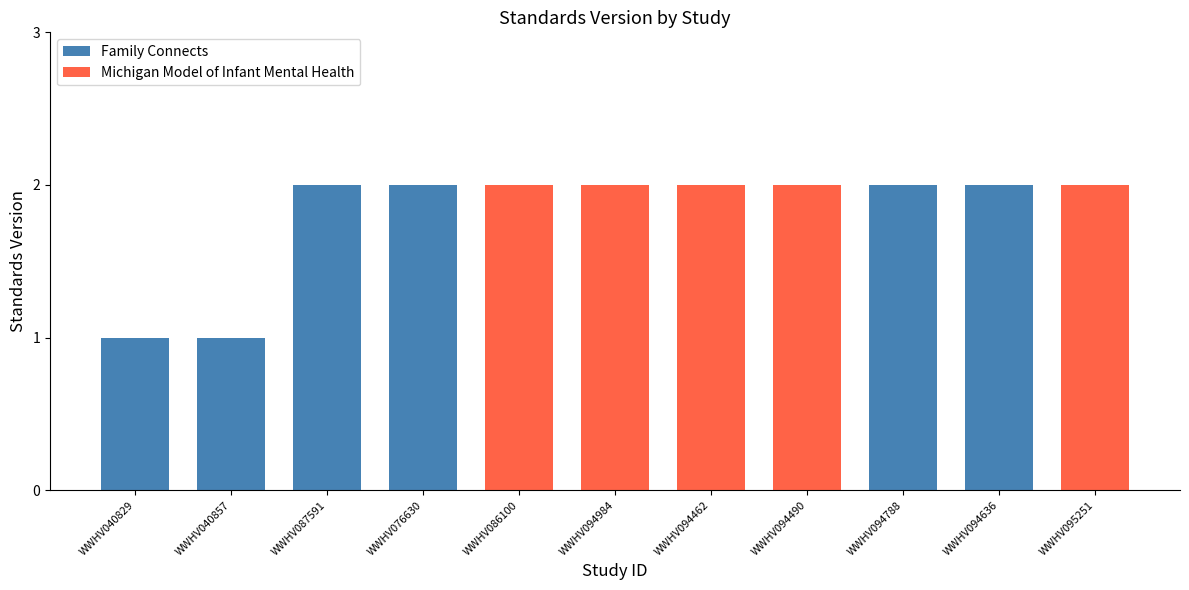

What is the sum of the Family Connects values at WWHV040857 and WWHV076630?

3